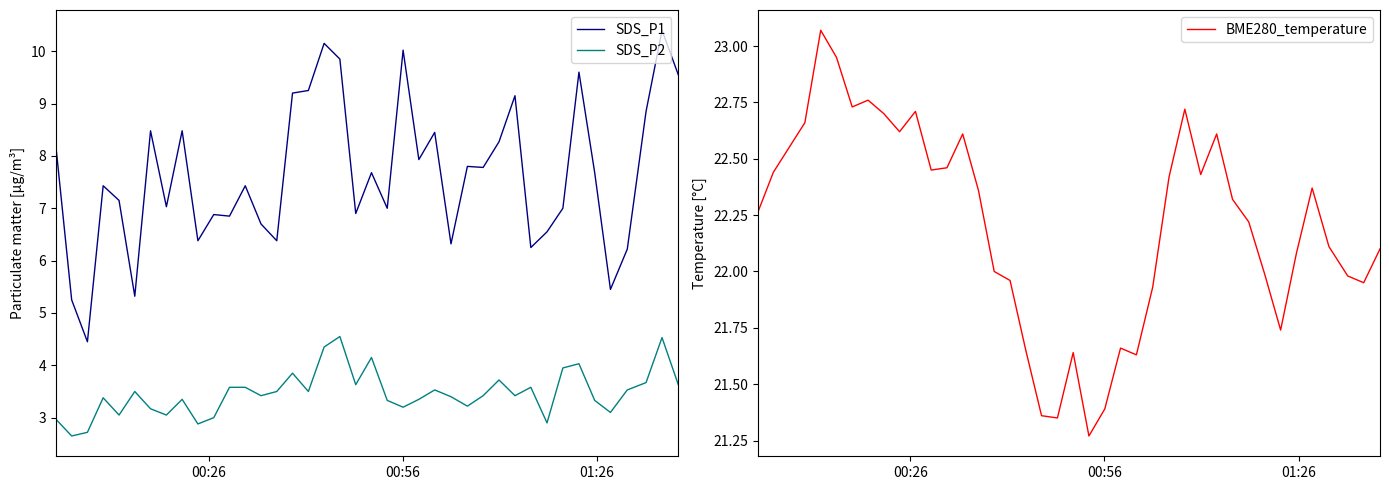

How many lines are shown in the chart?

3